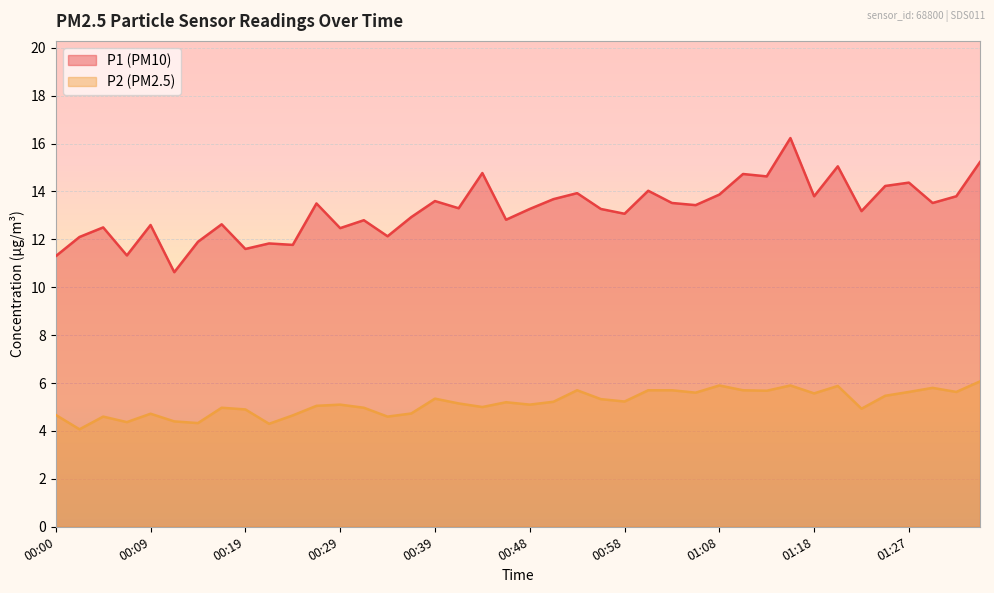

Is it true that P2 equals 5.6 at 01:18?

True